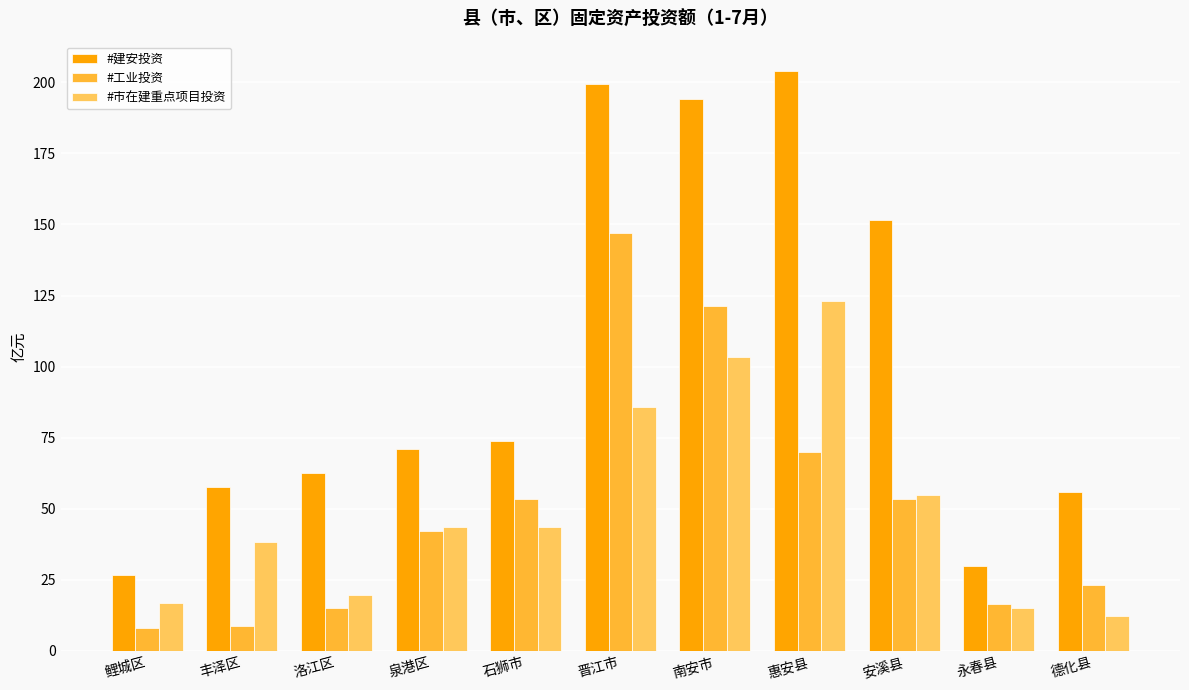

What is the difference between the #建安投资 values at 晋江市 and 石狮市?

125.7